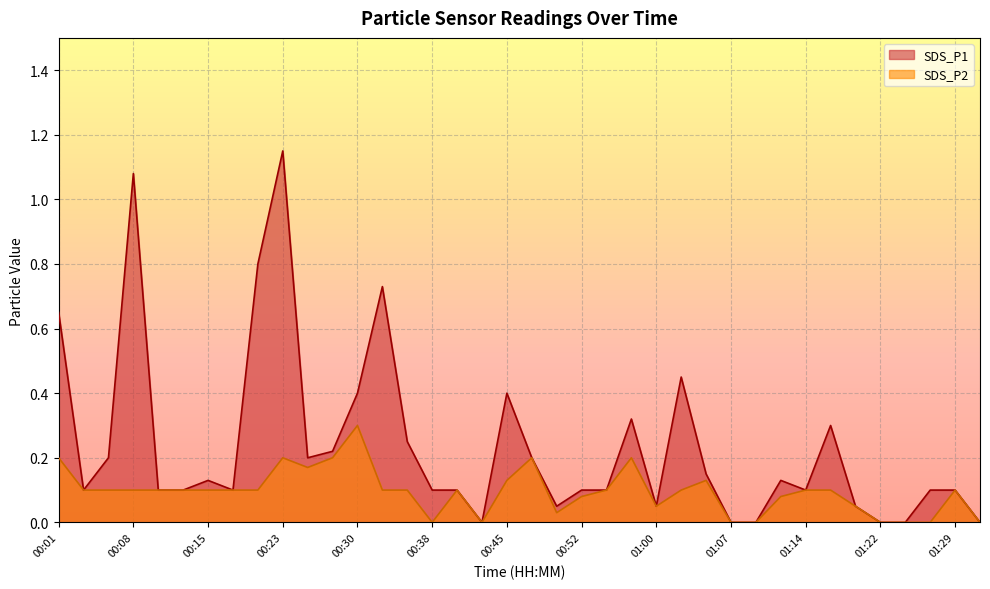

The value of SDS_P2 at 01:00 is 0.1. True or false?

True